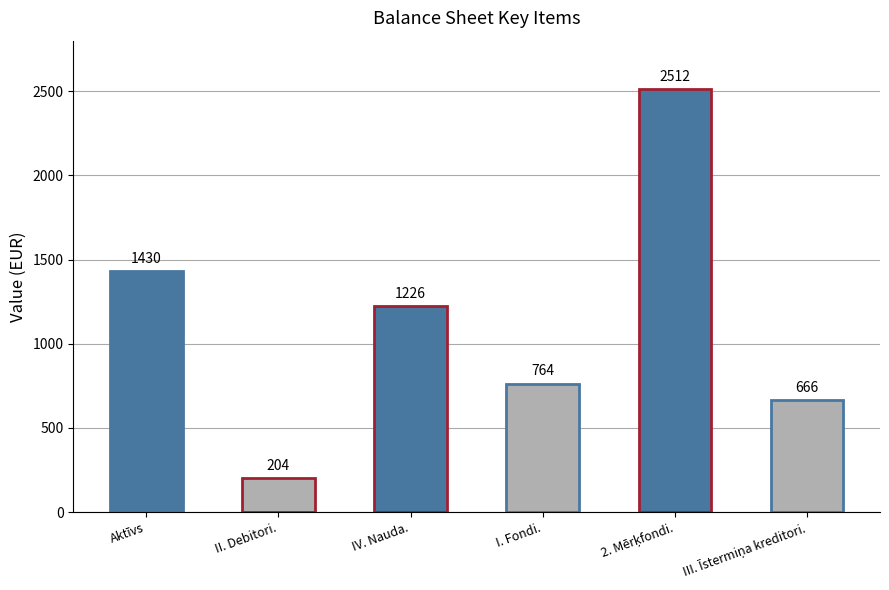

What is the value of the 3rd bar from the left?

1226